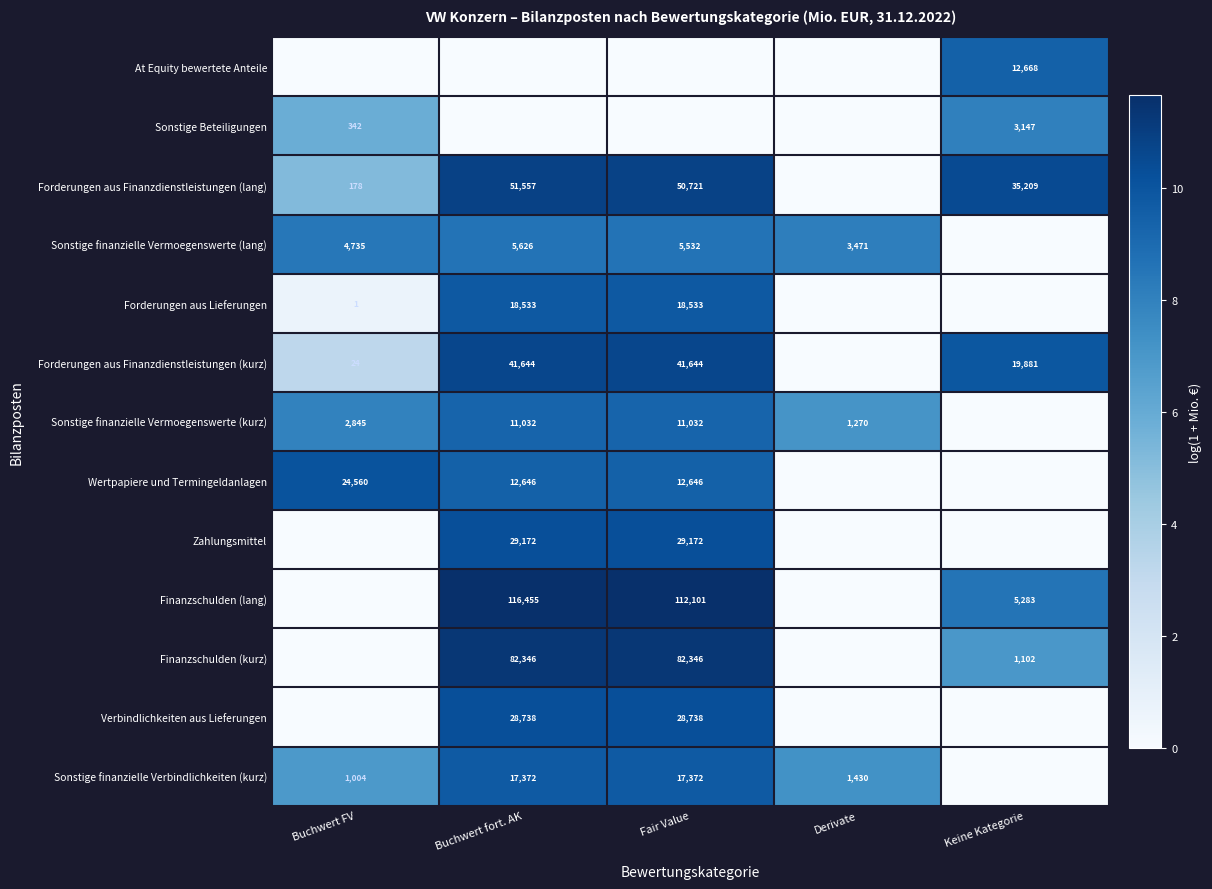

What is the difference between the highest and lowest values at Fair Value?

11.6